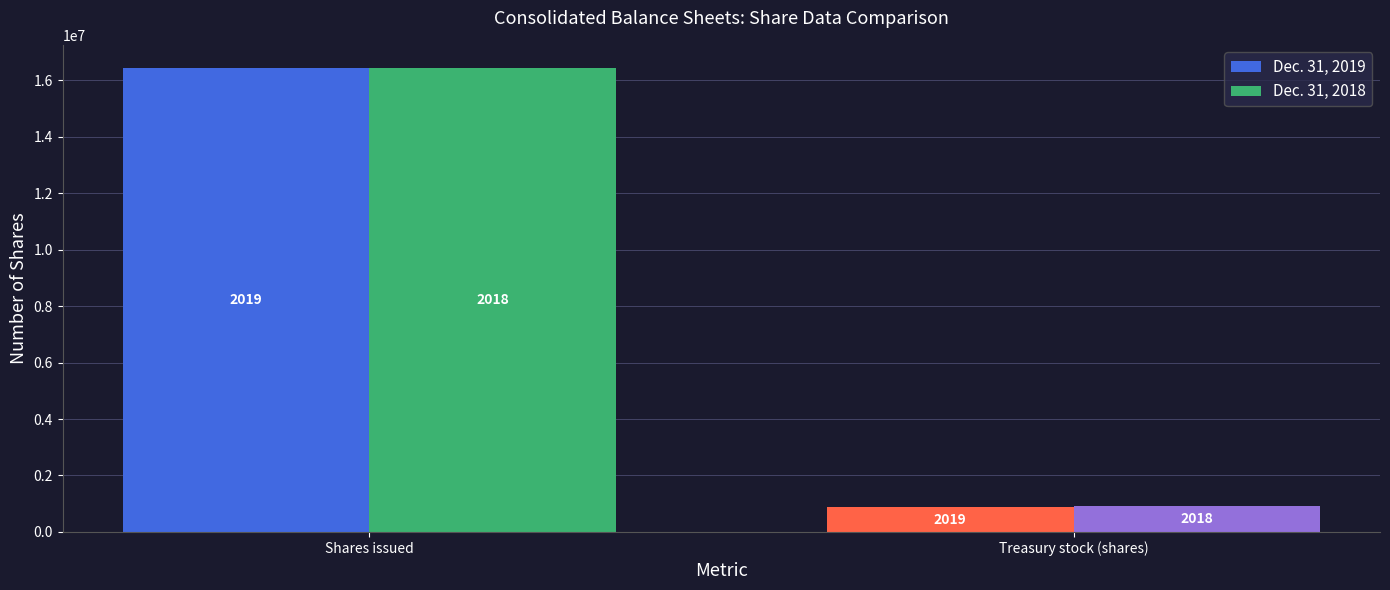

Rank the series by their average value, from lowest to highest.

Dec. 31, 2019, Dec. 31, 2018